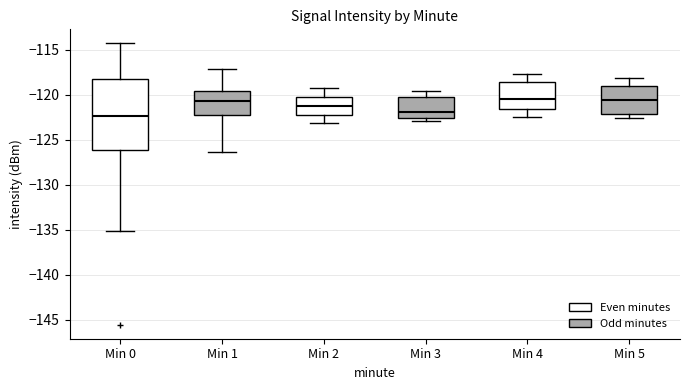

Reading left to right, transcribe this box plot: for each box, give where its median line is, the range the box spans, and where its two whiskers end, as read against the y-axis. The values are not printed on the chart, so give them approximately, as read against the axis.

Min 0: median -122.5, box -126.0 to -118.5, whiskers -135.0 to -114.5
Min 1: median -120.5, box -122.5 to -119.5, whiskers -126.5 to -117.0
Min 2: median -121.5, box -122.0 to -120.5, whiskers -123.0 to -119.0
Min 3: median -122.0, box -122.5 to -120.0, whiskers -123.0 to -119.5
Min 4: median -120.5, box -121.5 to -118.5, whiskers -122.5 to -117.5
Min 5: median -120.5, box -122.0 to -119.0, whiskers -122.5 to -118.0